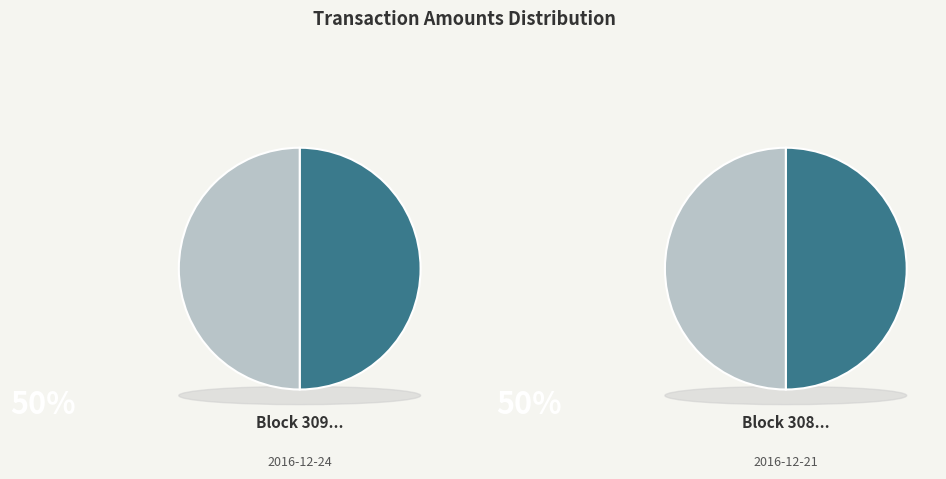

Which has a higher value, 308227 or 309498?

309498